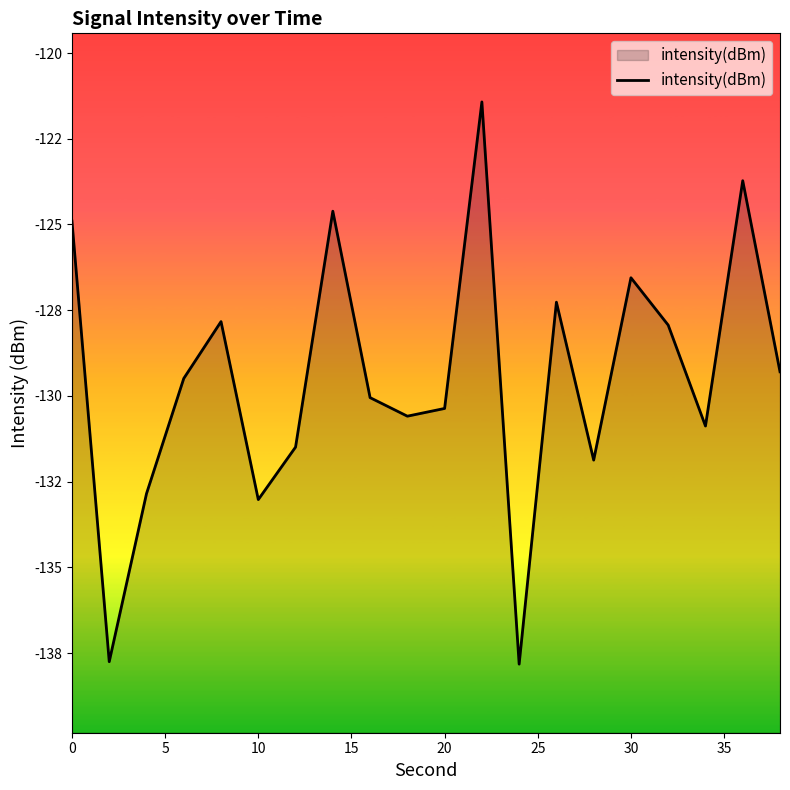

Does the chart display data point markers on the line(s)?

No